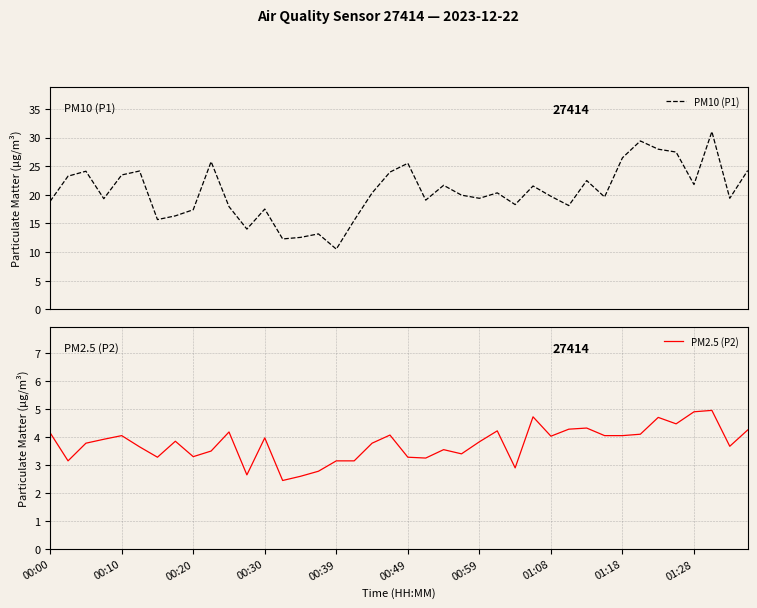

Is it true that PM2.5 (P2) equals 4.1 at 00:39?

False